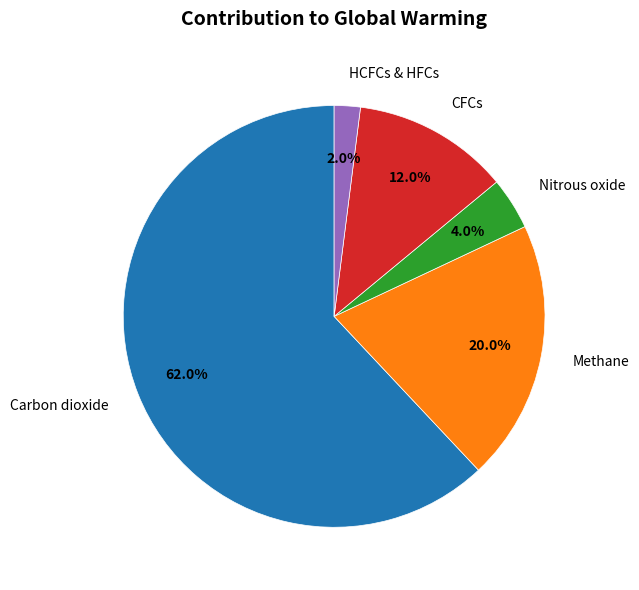

Between CFCs and HCFCs & HFCs, which is larger?

CFCs